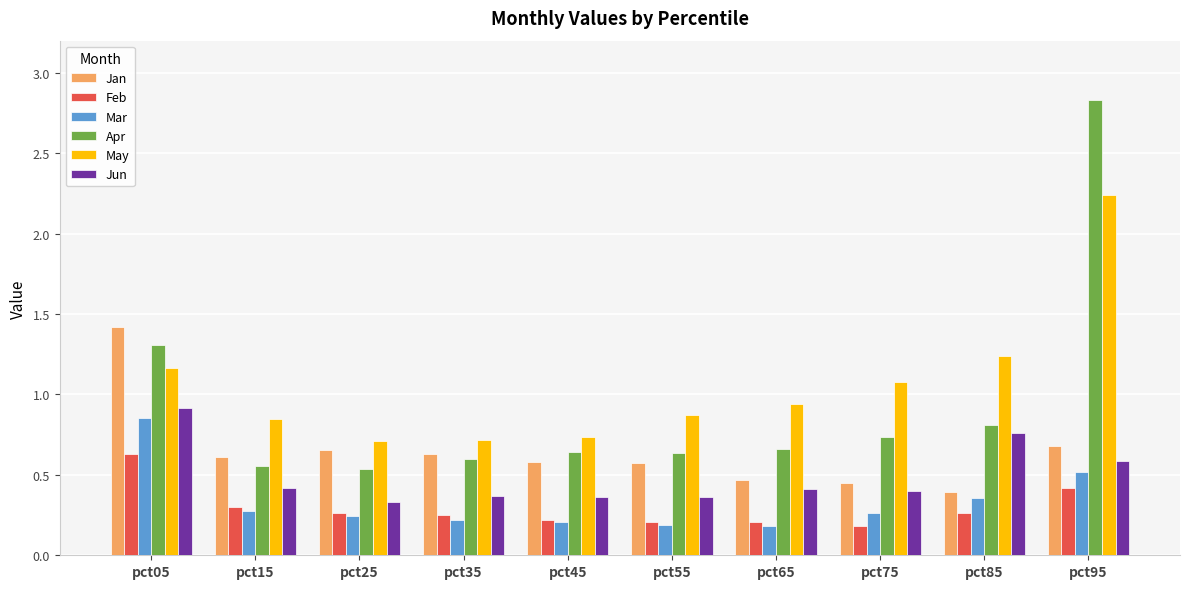

The Mar series shows 1.5 at pct05. True or false?

False